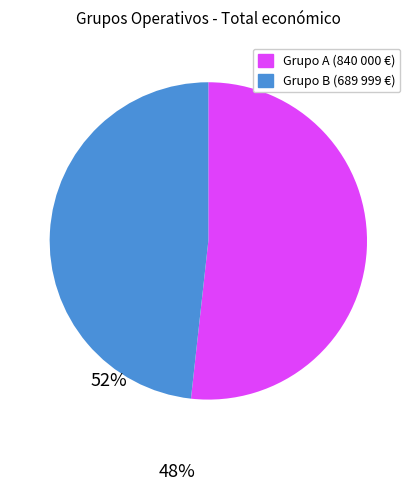

How many segments does this pie chart have?

2